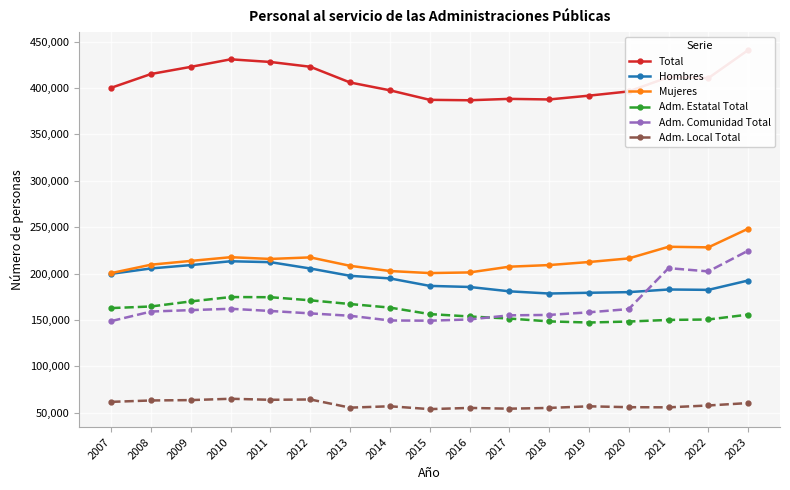

What is the total value across all series at 2011?

1254403